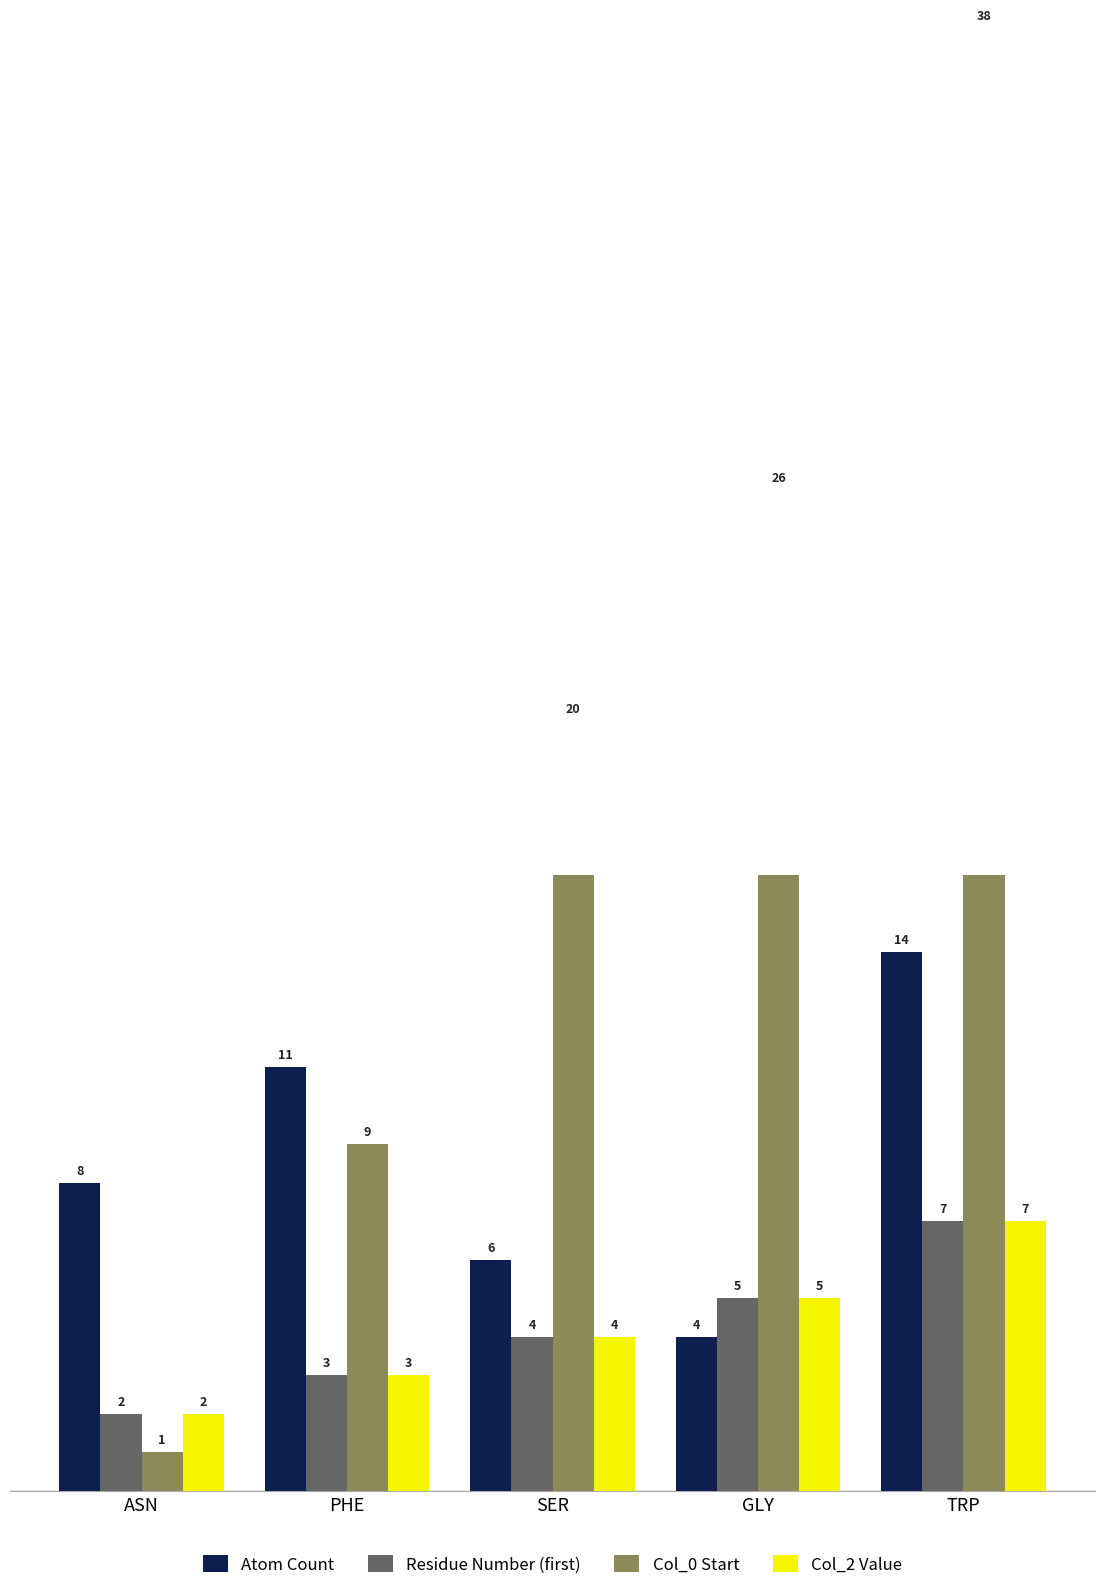

At which category is the sum across all series the highest?

TRP